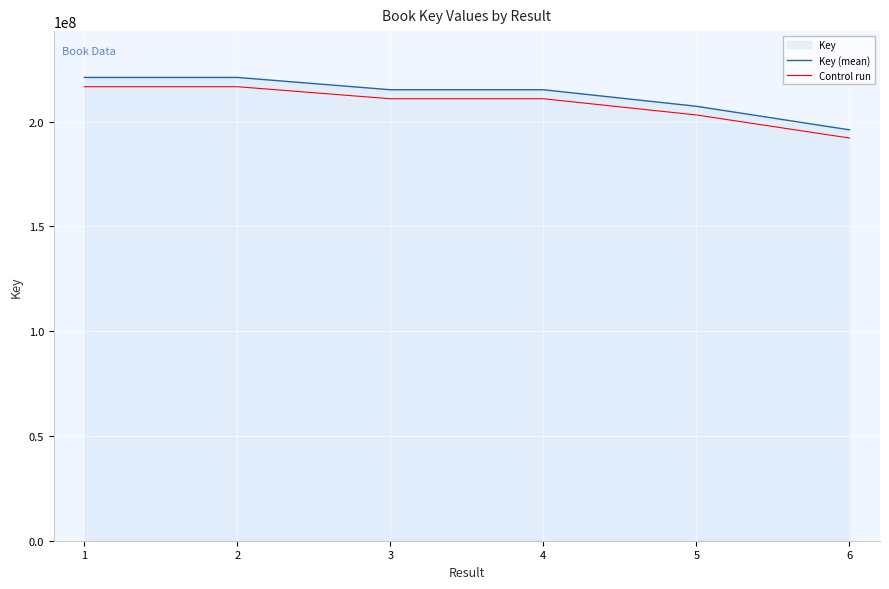

What is the lowest value of the Key (mean) series?

196064168.0